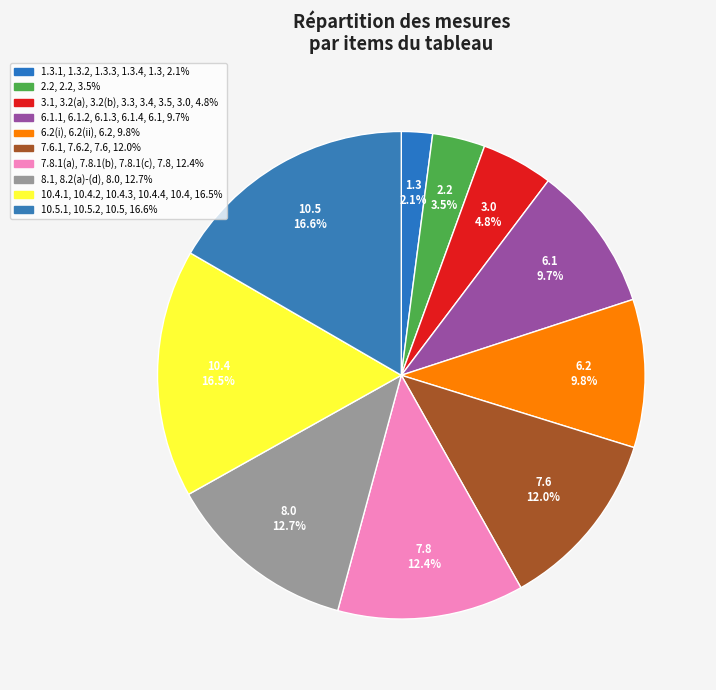

Is there any slice that represents more than half of the pie?

No